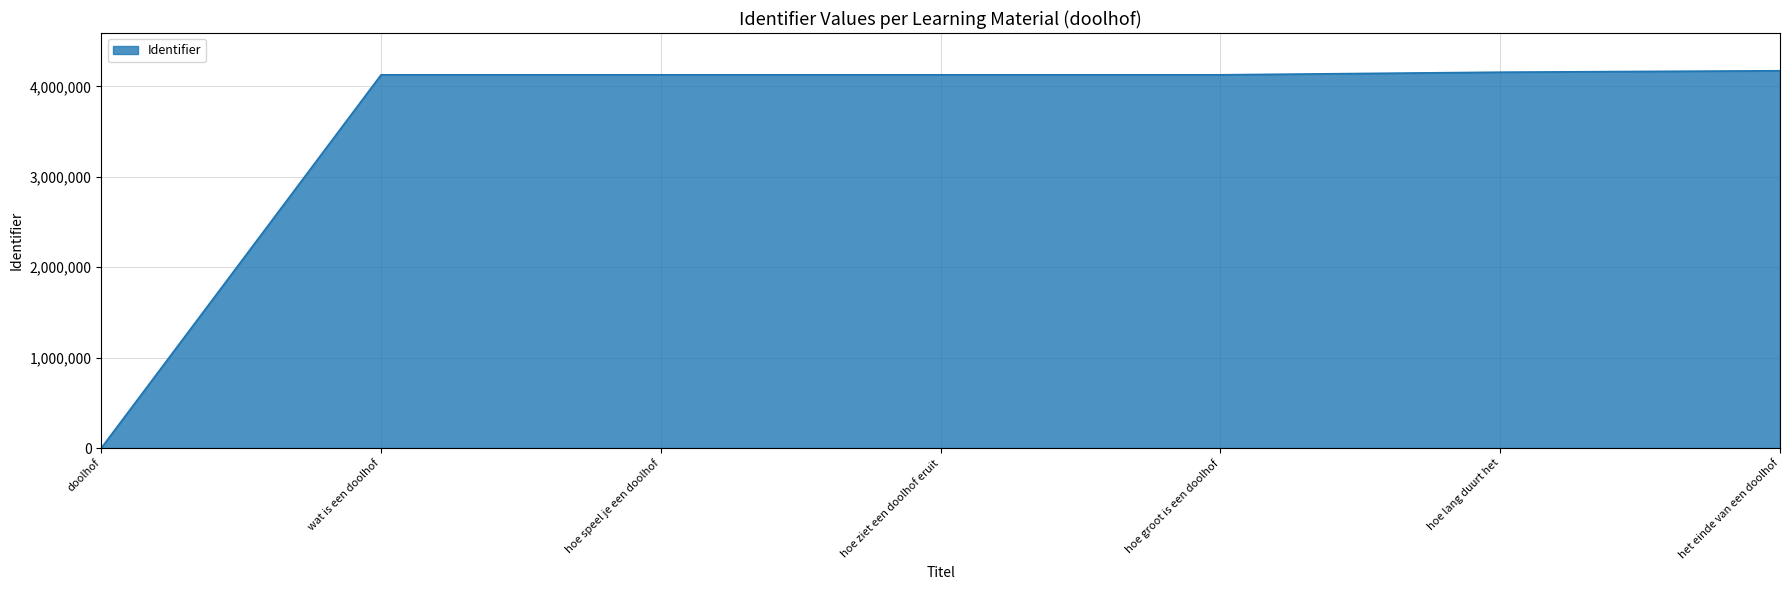

What is the sum of the values at wat is een doolhof and doolhof?

4129235